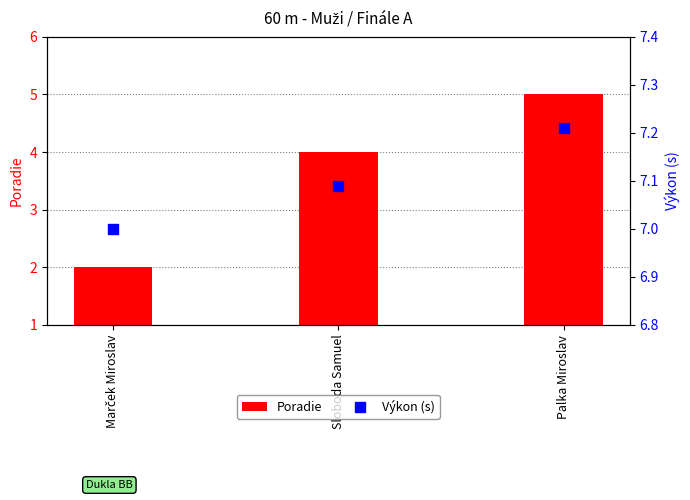

Which series contains the lowest Y value?

Poradie